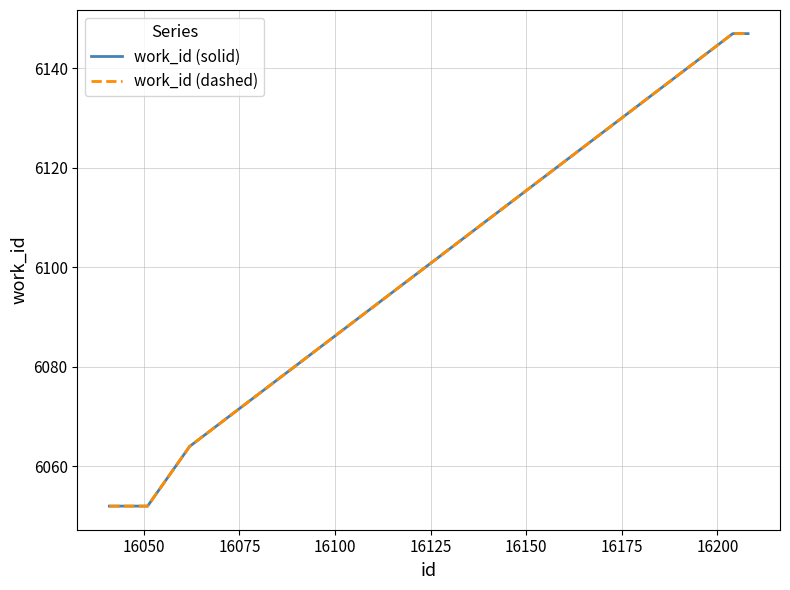

What is the value of the work_id (solid) point at the 1st from the left?

6052